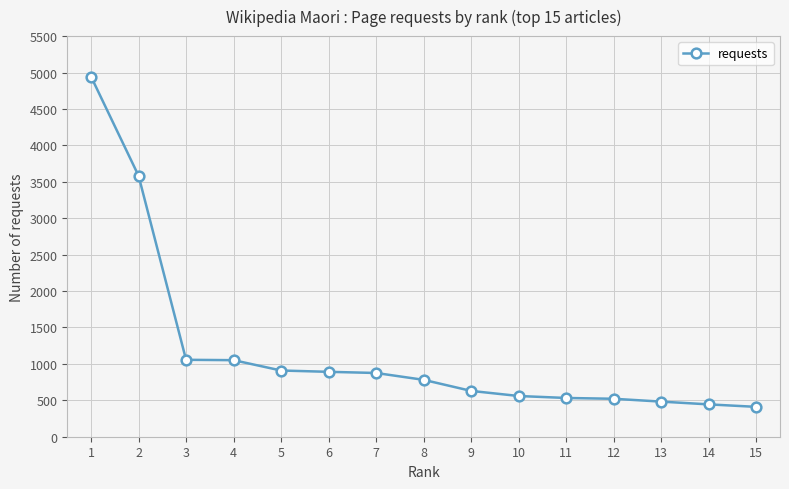

Between 10 and 7, which is larger?

7